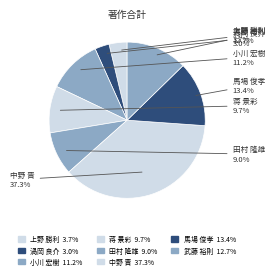

How many segments does this pie chart have?

8